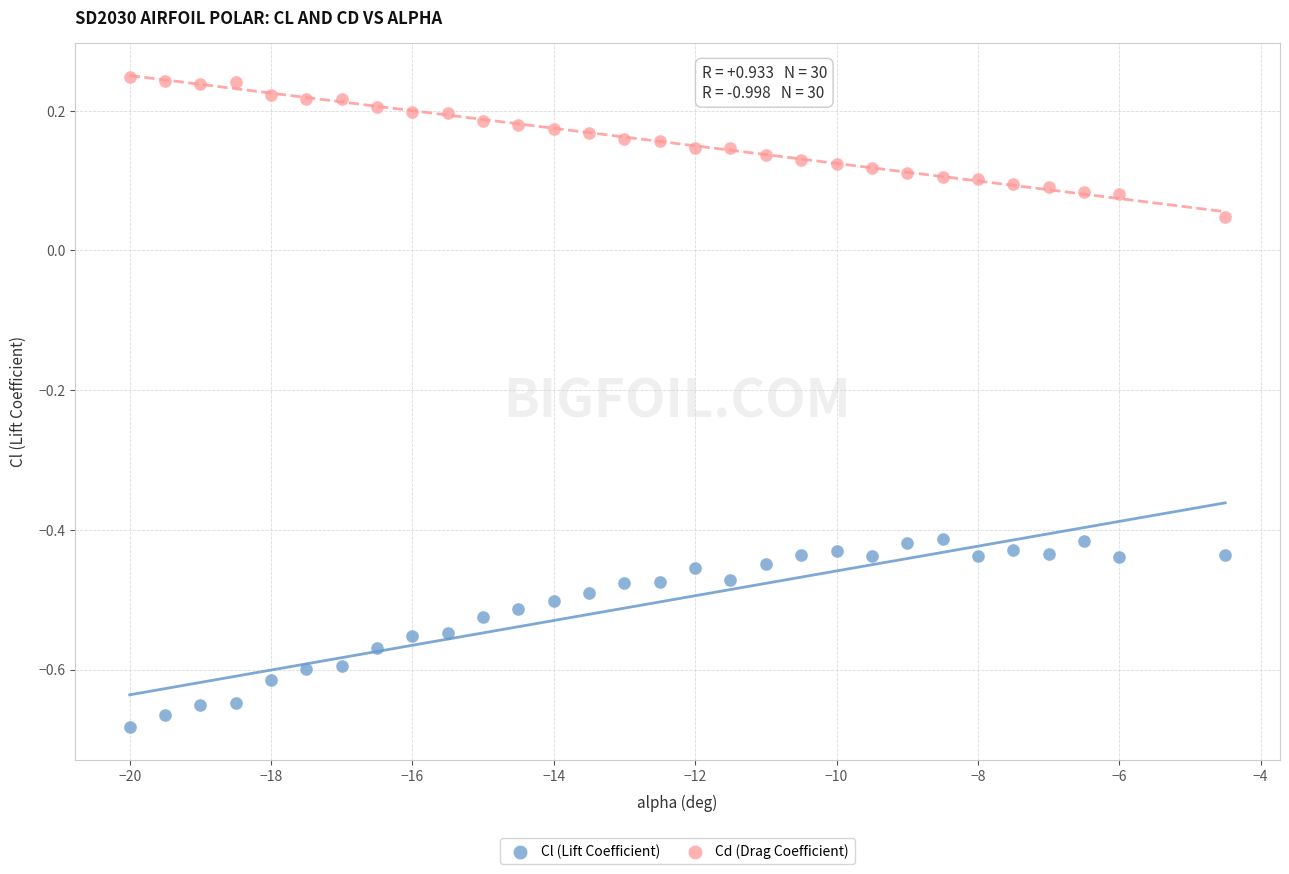

What are all the series names shown in the legend?

Cl (Lift Coefficient), Cd (Drag Coefficient)